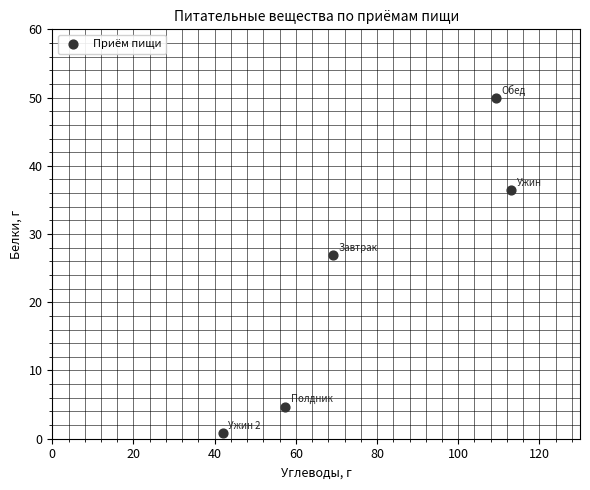

What is the average X value?

78.2